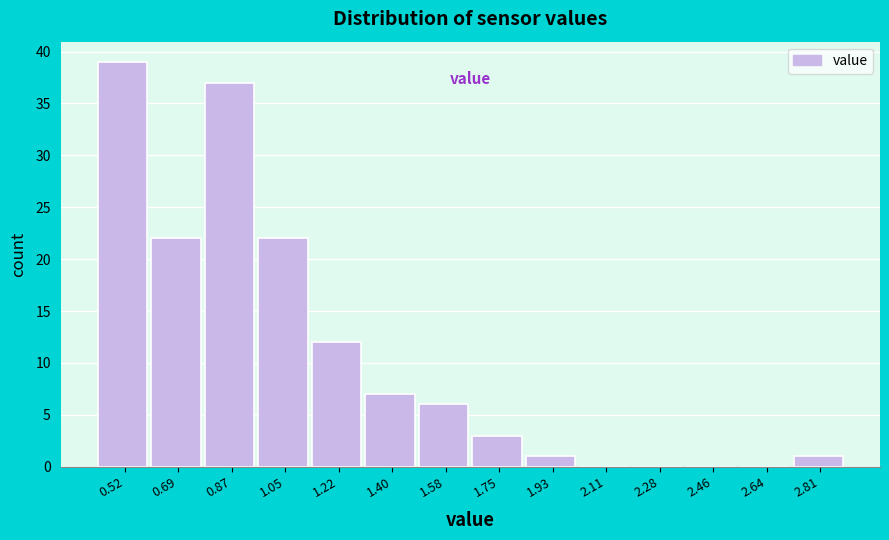

What is the height of the bar covering 1.66 to 1.84 on the x-axis? Neither the bar edges nor the heights are printed on the chart, so give them approximately, as read against the axes.

3